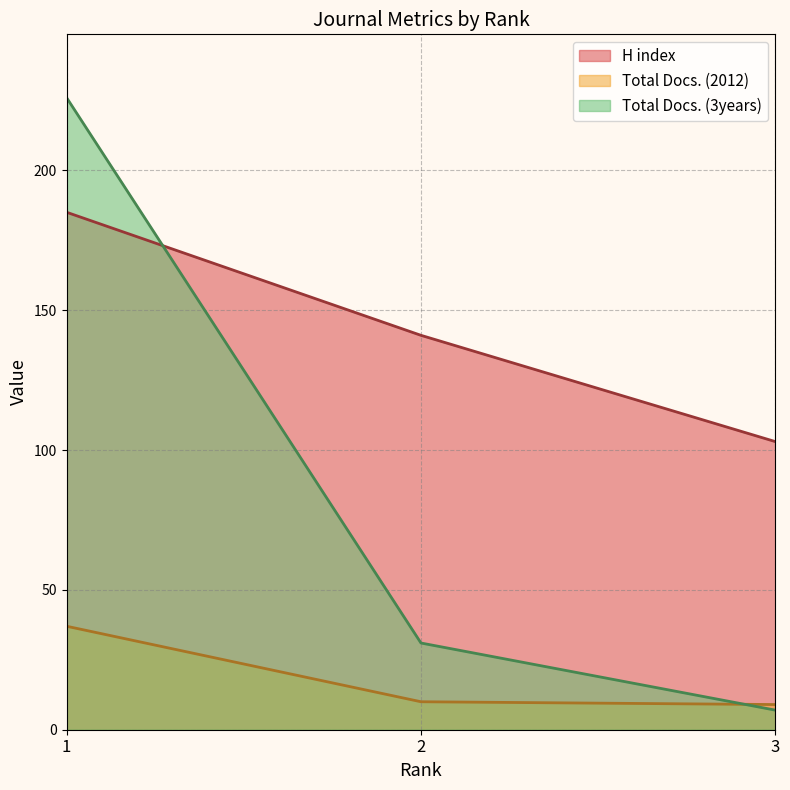

What are all the series names shown in the legend?

H index, Total Docs. (2012), Total Docs. (3years)